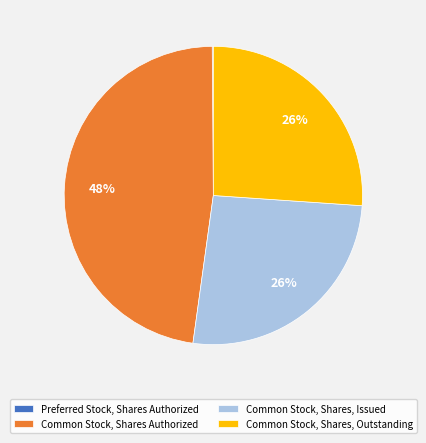

Is the sum of Common Stock, Shares, Outstanding and Common Stock, Shares Authorized greater than half?

Yes